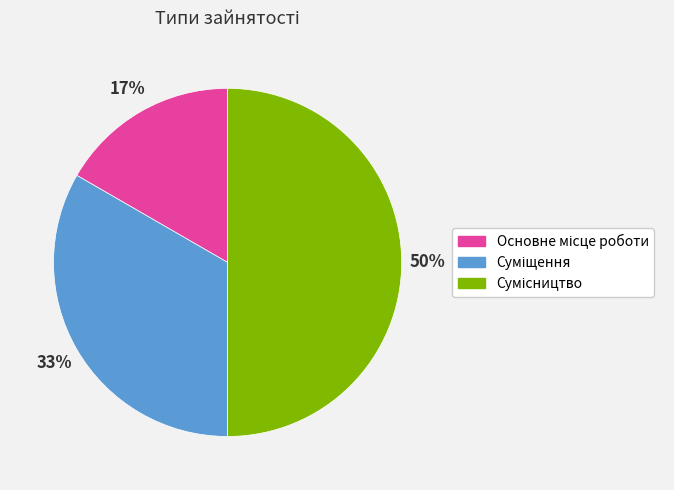

To the nearest percent, what is the difference between the largest and smallest slice percentages?

33%